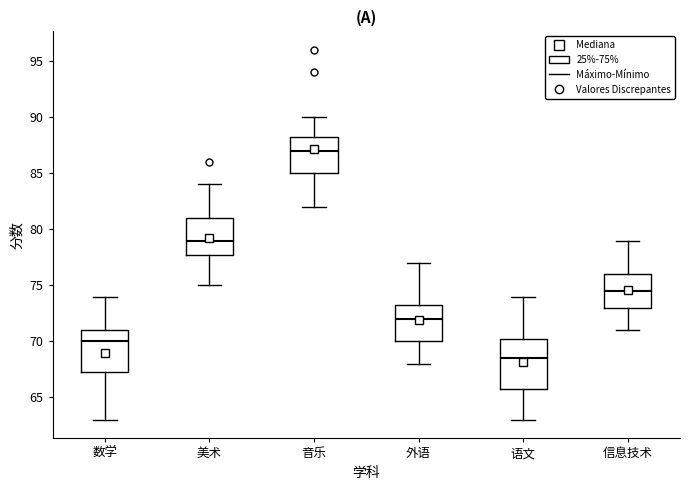

Where does the lower whisker of the box for 信息技术 end on the y-axis? The values are not printed on the chart, so give them approximately, as read against the axis.

71.0